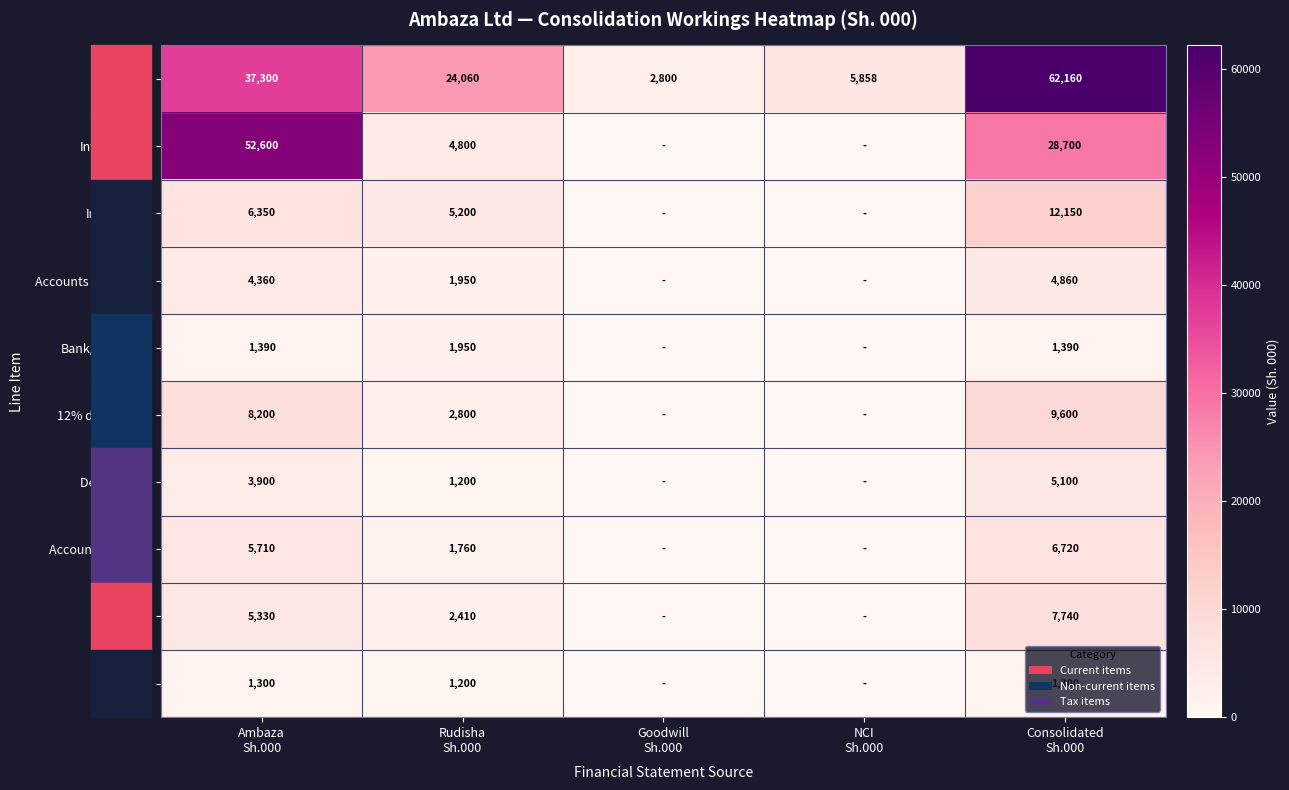

The value of Inventories at Ambaza Sh.000 is 2578. True or false?

False